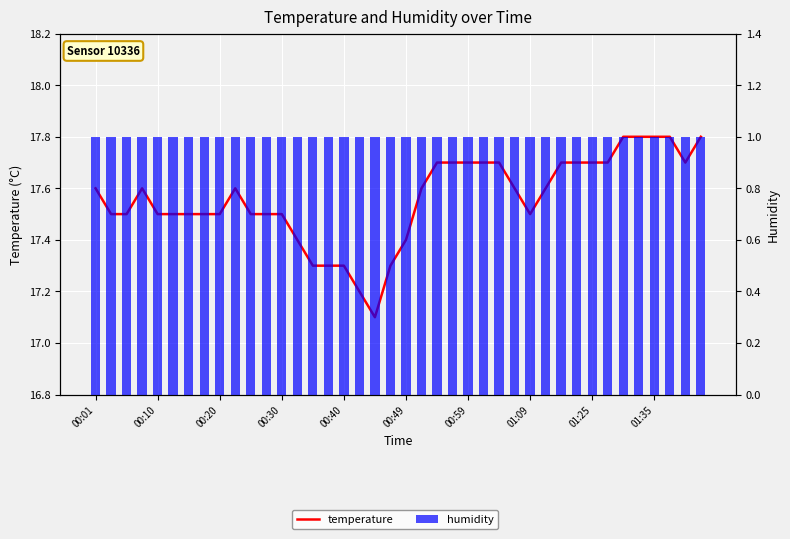

What is the difference between the highest and lowest values at 35?

16.8